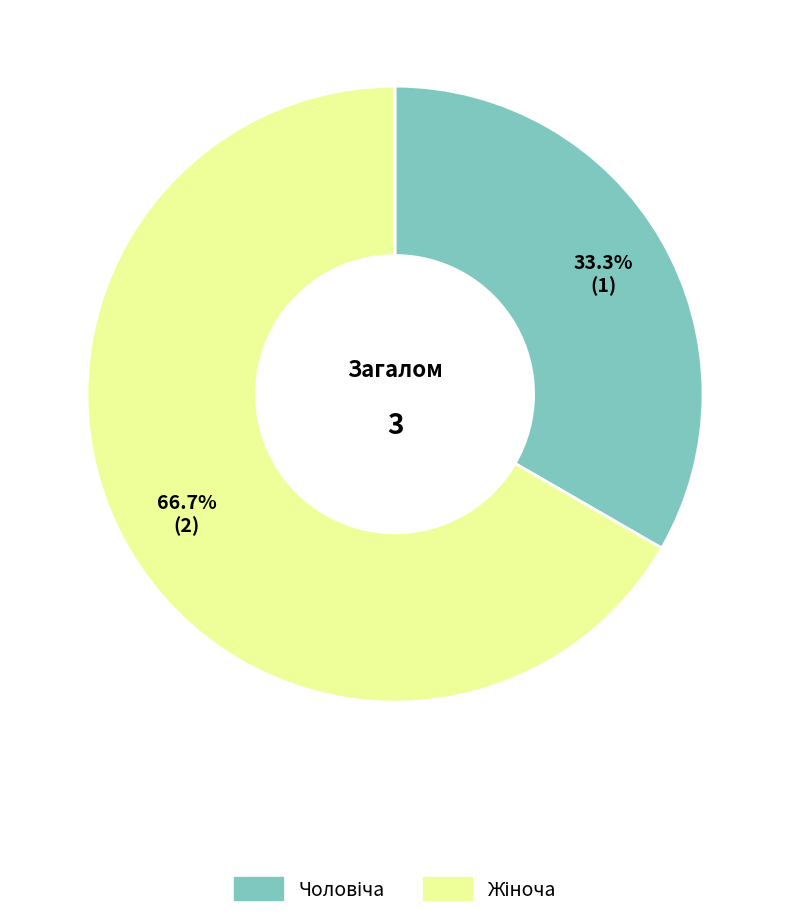

Does any single category account for the majority?

Yes